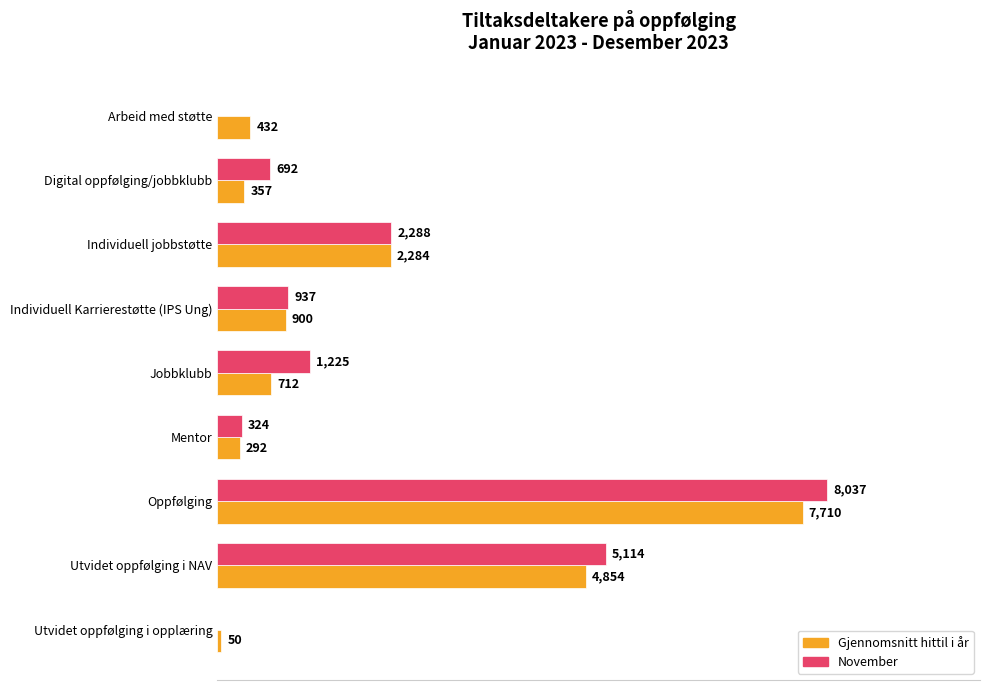

Is the value of Gjennomsnitt hittil i år at Digital oppfølging/jobbklubb greater than the value of November at Jobbklubb?

No